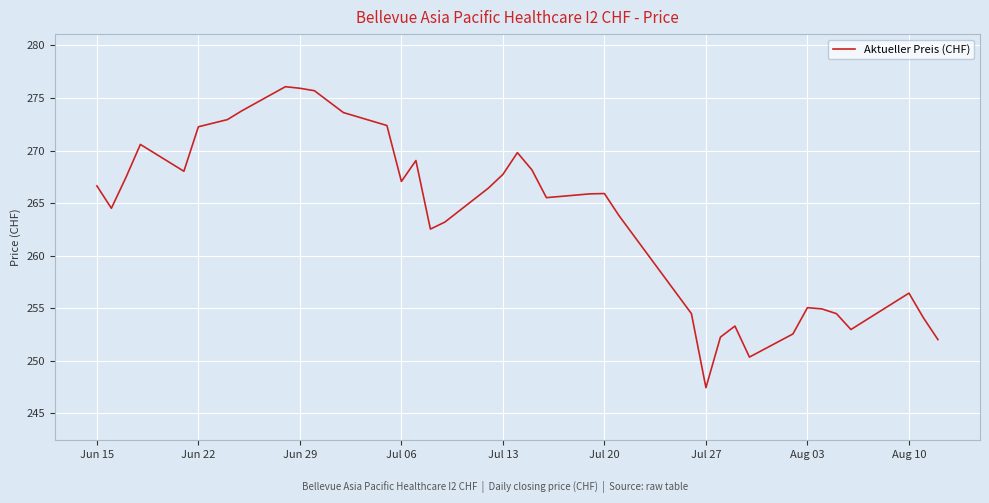

What is the greatest value displayed?

276.1